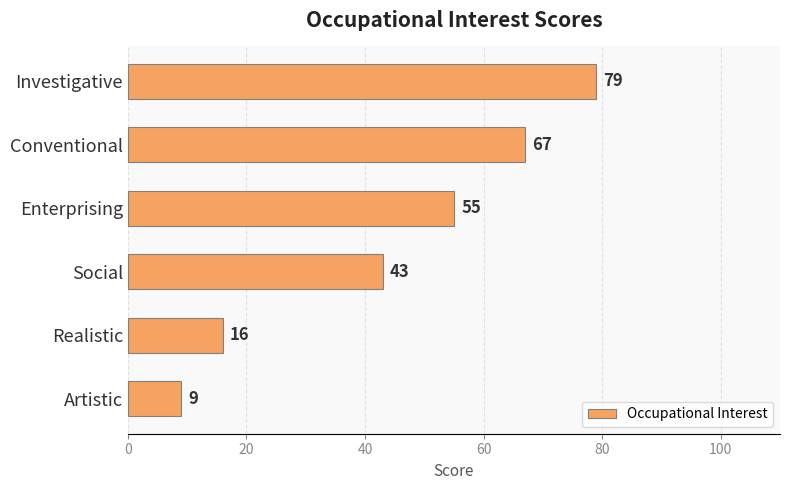

Reading bottom to top, what are all the values shown in this chart?

9	16	43	55	67	79